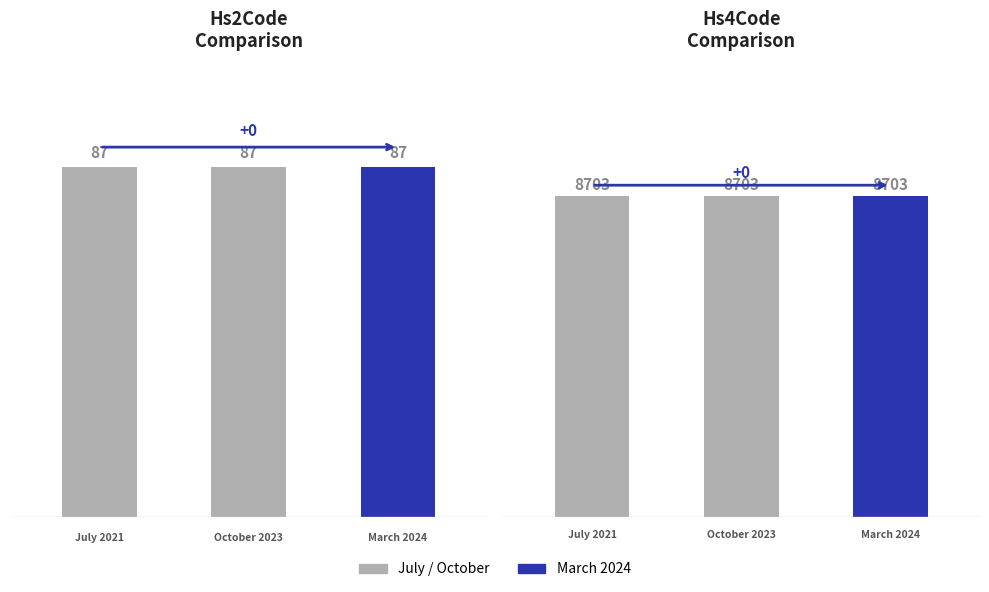

What is the average value of the Hs2Code series?

87